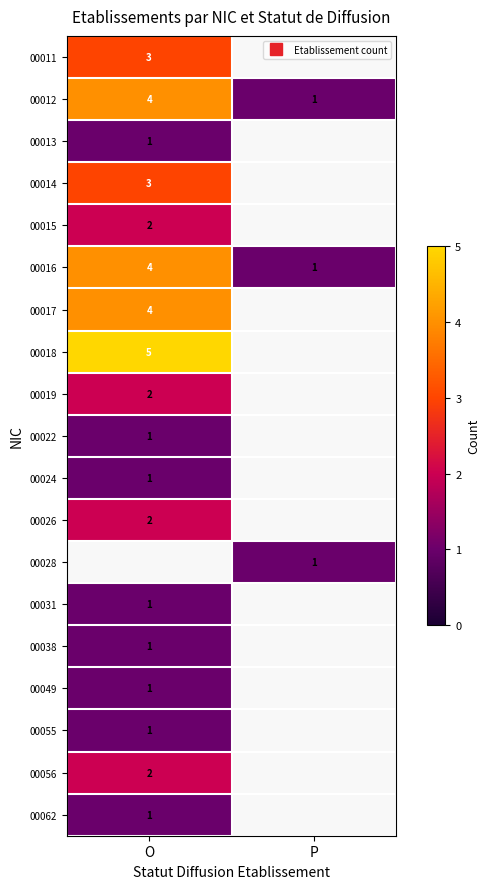

What is the lowest value of the 00022 series?

1.0